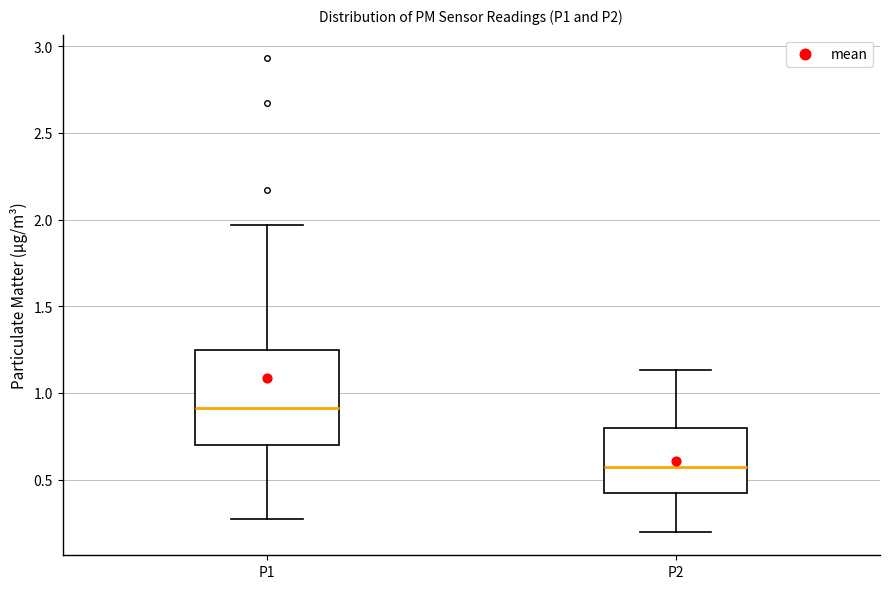

Which box is the tallest, from its lower edge to its upper edge?

P1